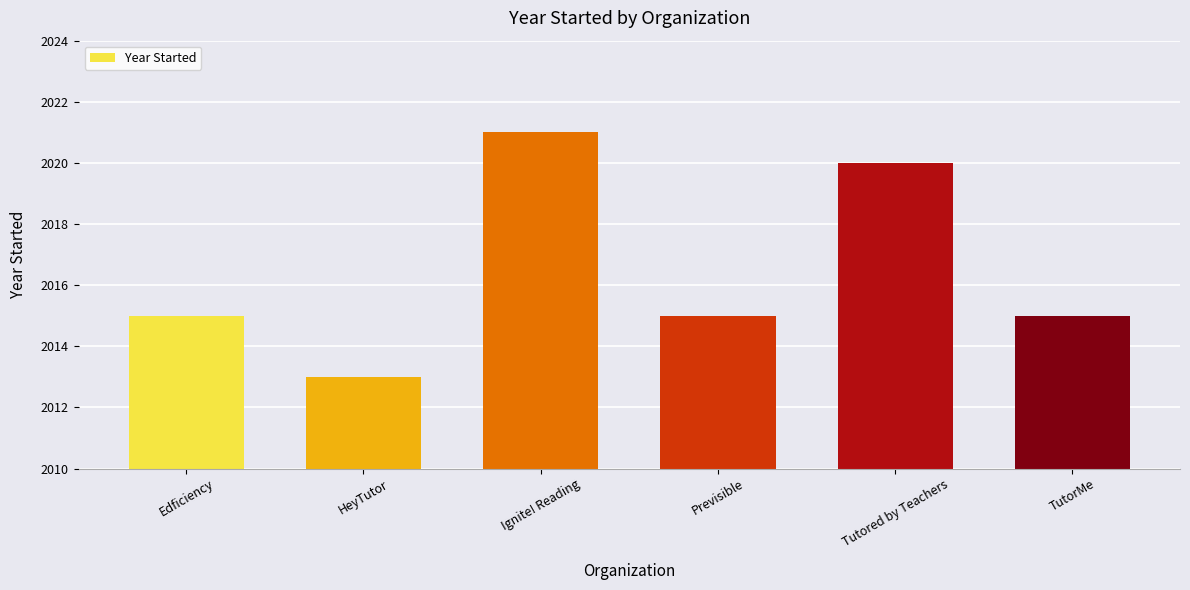

How many data points does each series have?

6